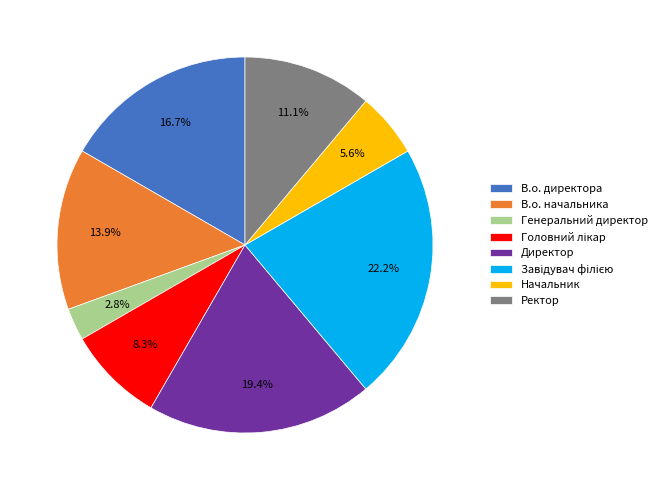

What portion of the pie excludes В.о. директора?

83.3%